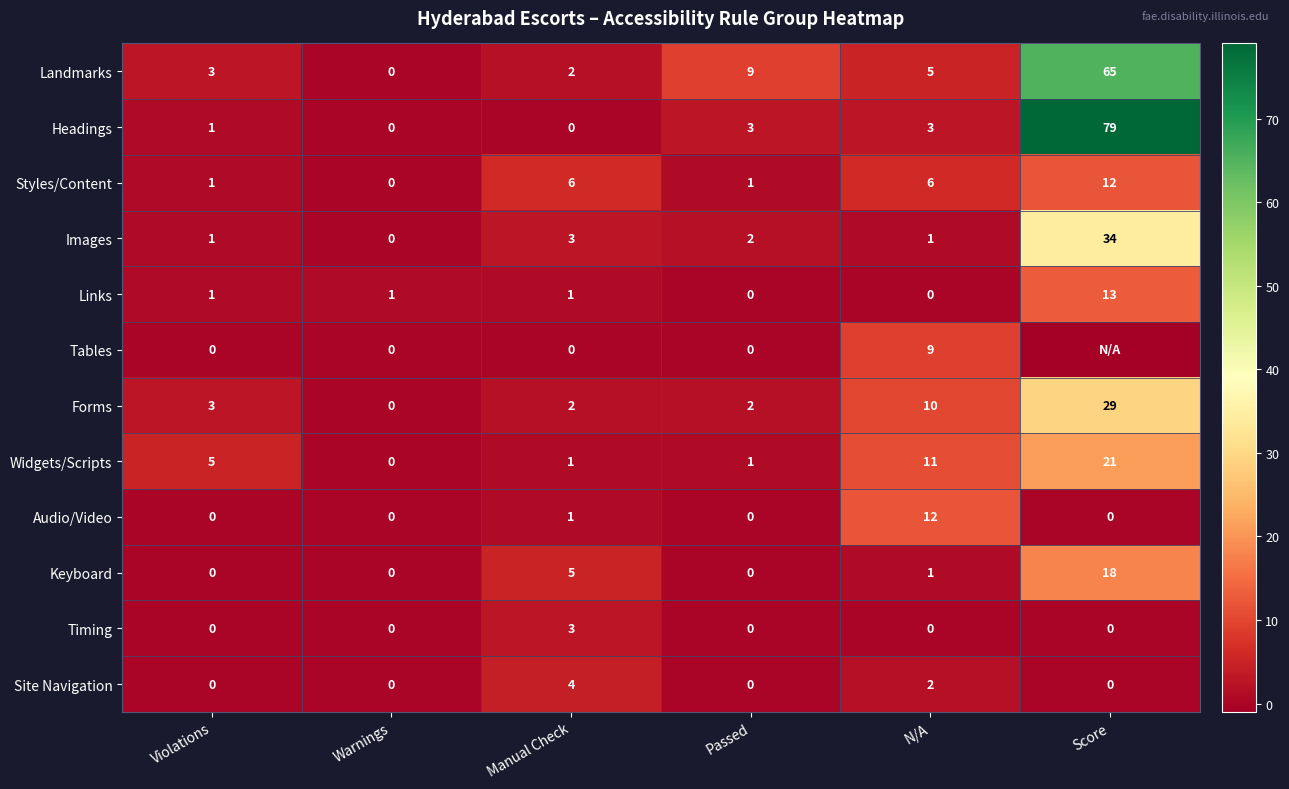

Which series changed the most between Passed and N/A?

Audio/Video